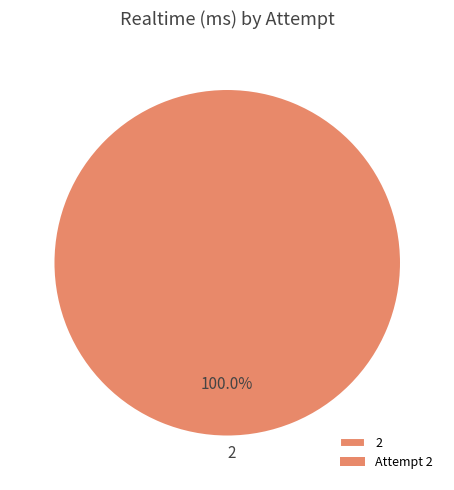

Is there a majority slice in this chart?

Yes